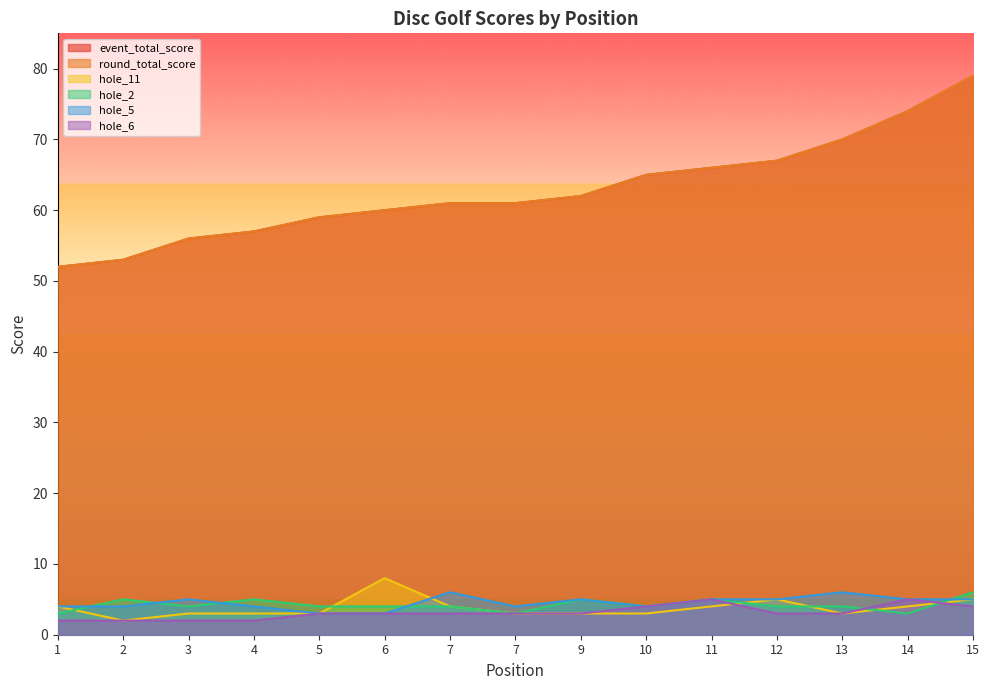

True or false: round_total_score and event_total_score intersect in this chart.

False